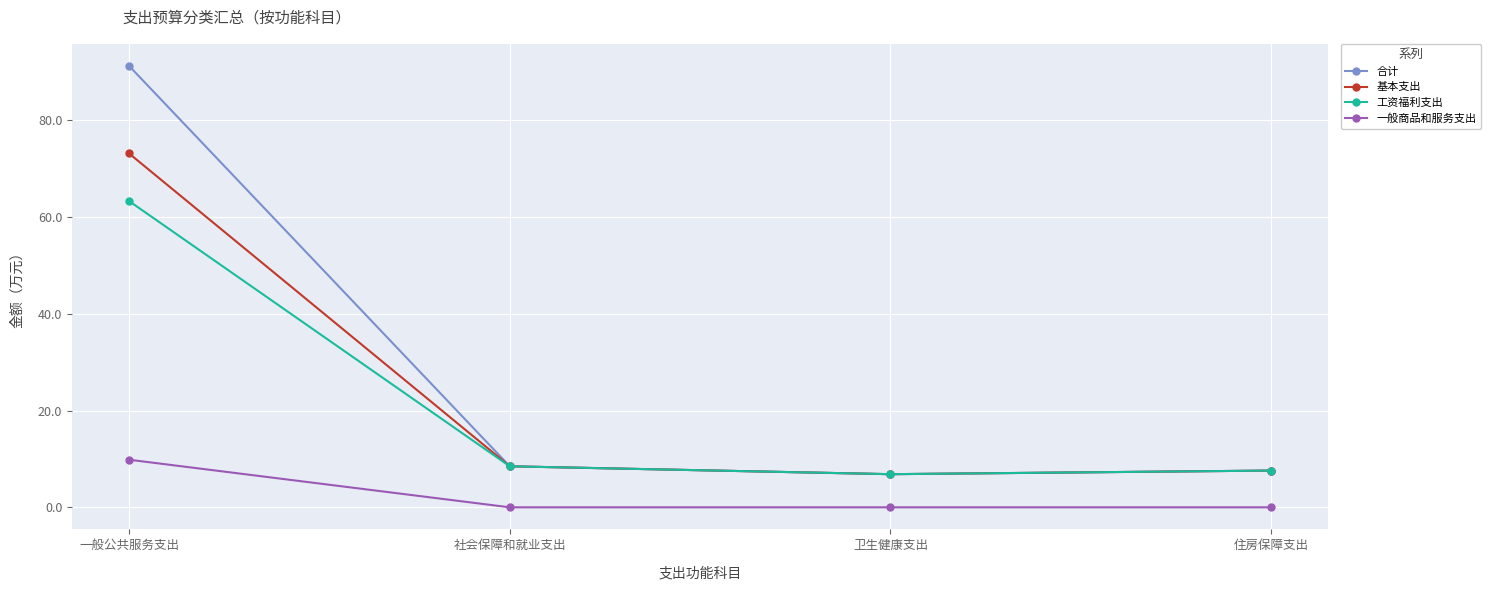

At which label does 基本支出 first exceed 8?

一般公共服务支出